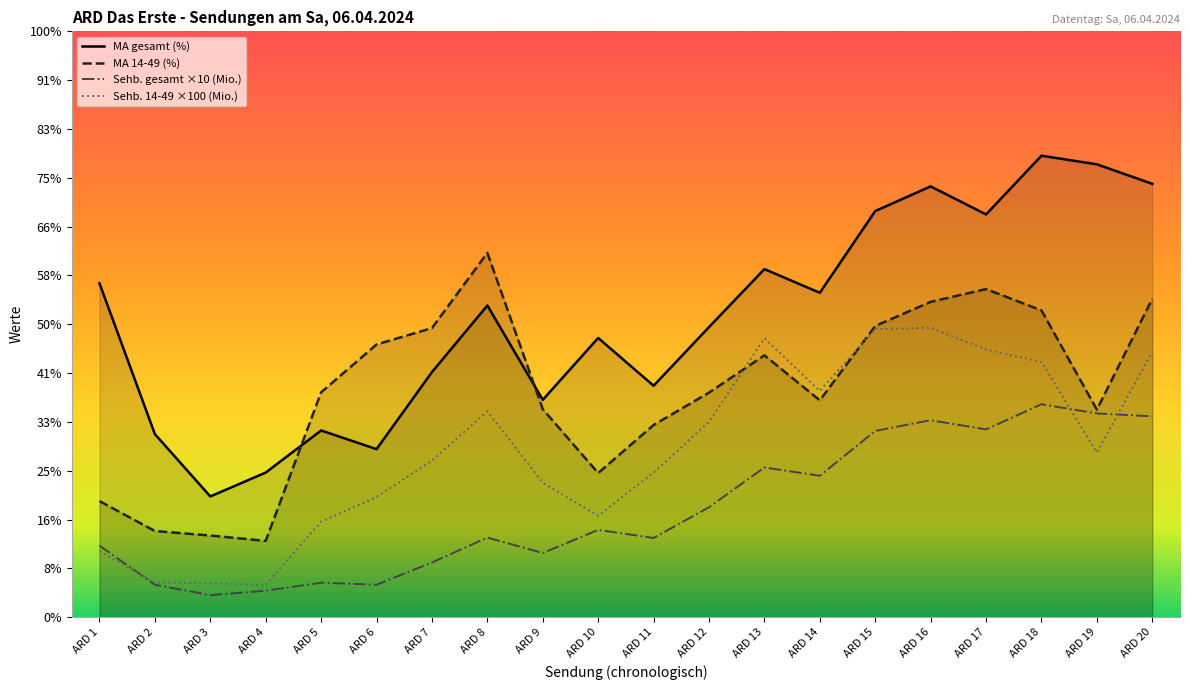

What is the approximate value of MA gesamt (%) at ARD 9?

4.5